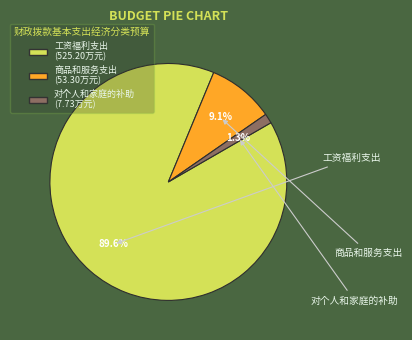

Is it true that 对个人和家庭的补助 is 11% of the pie?

False